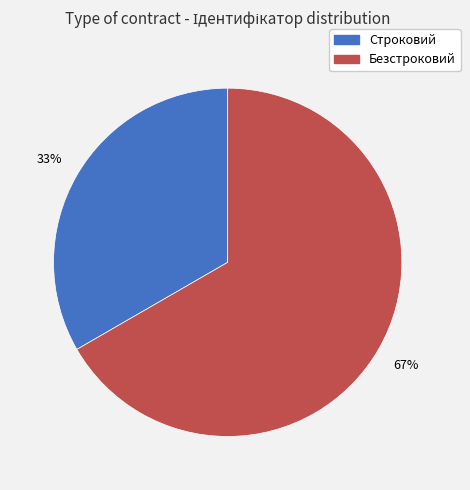

What percentage is the Безстроковий slice, to the nearest percent?

67%